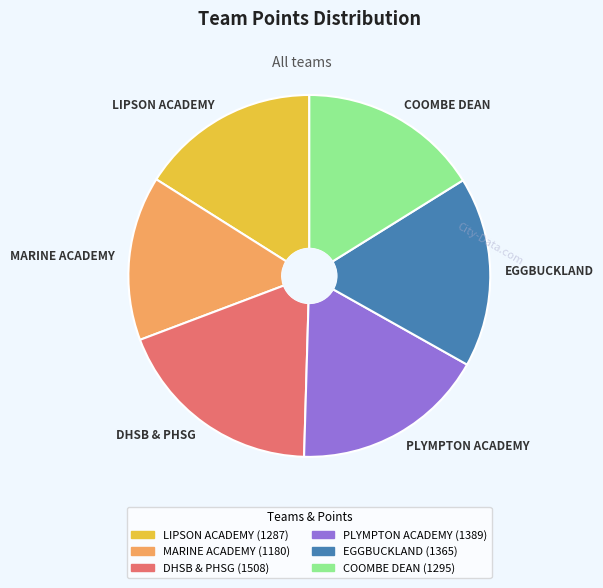

Is the sum of LIPSON ACADEMY and EGGBUCKLAND greater than half?

No